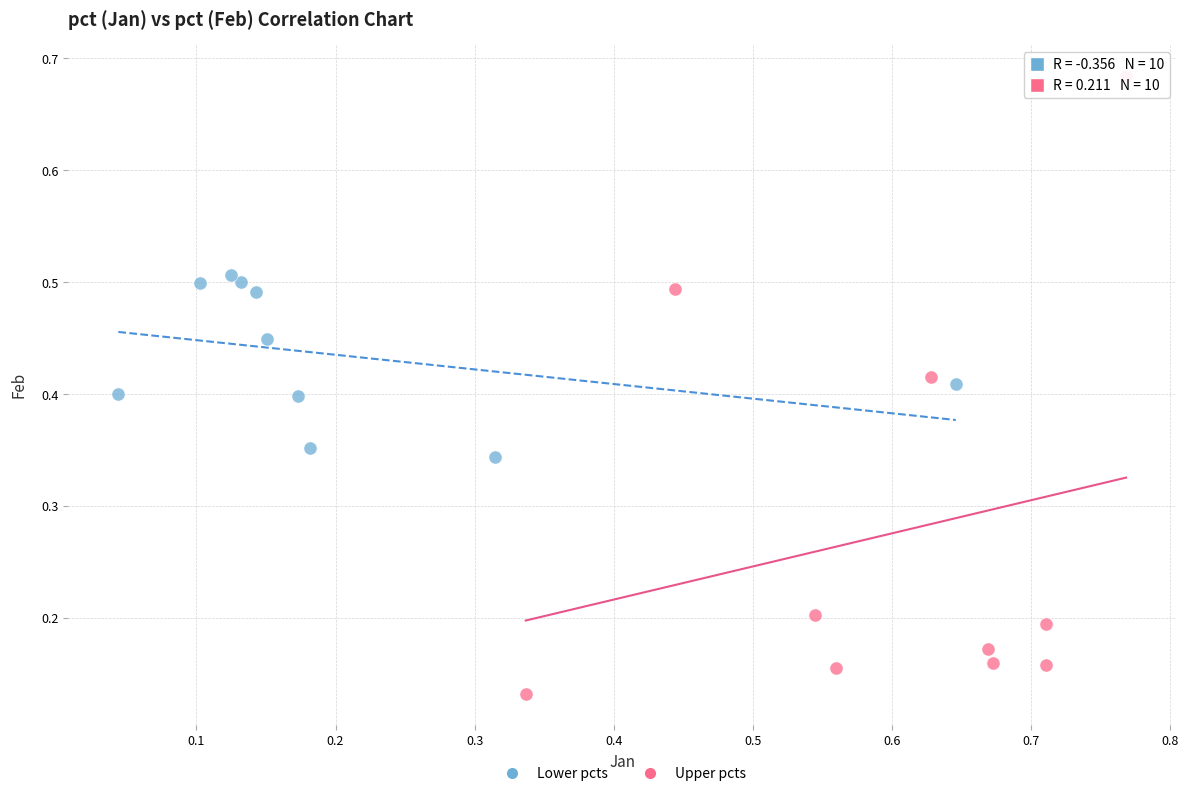

Which series has the widest spread of Y values?

Upper pcts